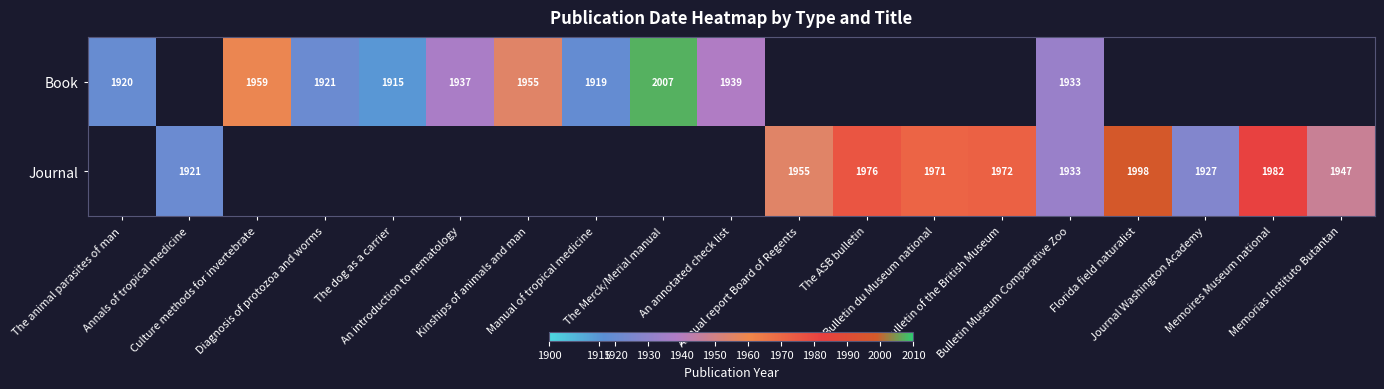

What is the smallest value displayed?

1915.0